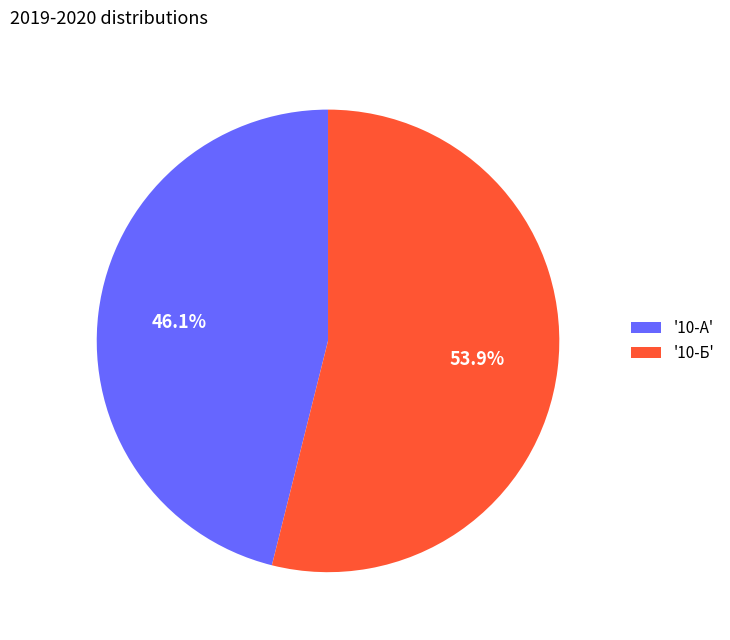

Is there a majority slice in this chart?

Yes